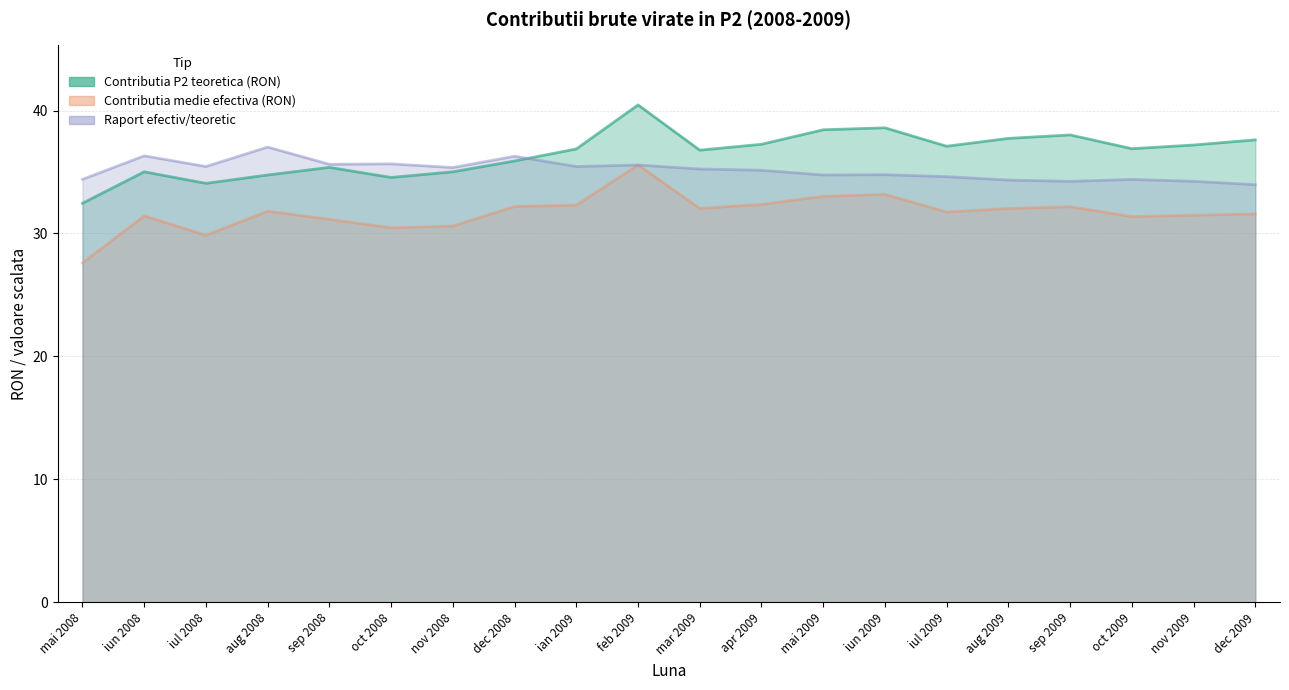

True or false: Raport efectiv/teoretic has a value of 34.2 at nov 2009.

True